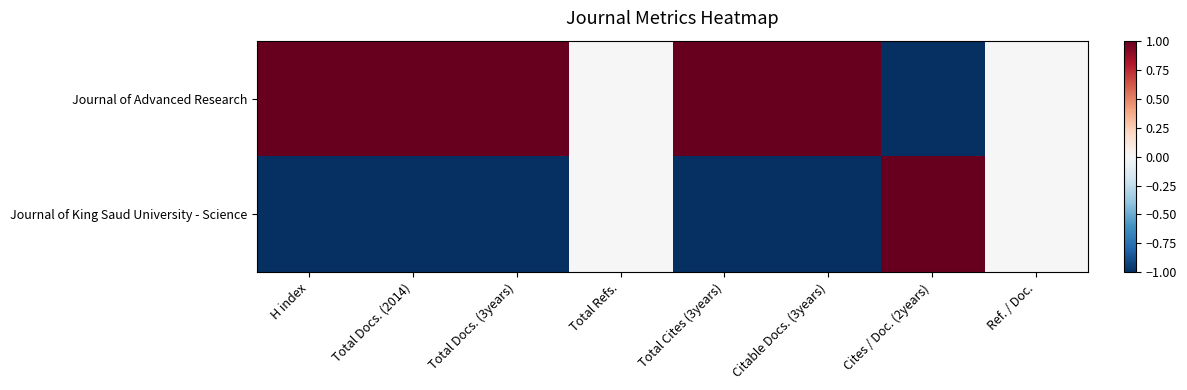

Reading left to right, list all the values displayed in this chart.

Journal of Advanced Research: H index=1	Total Docs. (2014)=1	Total Docs. (3years)=1	Total Refs.=0	Total Cites (3years)=1	Citable Docs. (3years)=1	Cites / Doc. (2years)=-1	Ref. / Doc.=0
Journal of King Saud University - Science: H index=-1	Total Docs. (2014)=-1	Total Docs. (3years)=-1	Total Refs.=0	Total Cites (3years)=-1	Citable Docs. (3years)=-1	Cites / Doc. (2years)=1	Ref. / Doc.=0